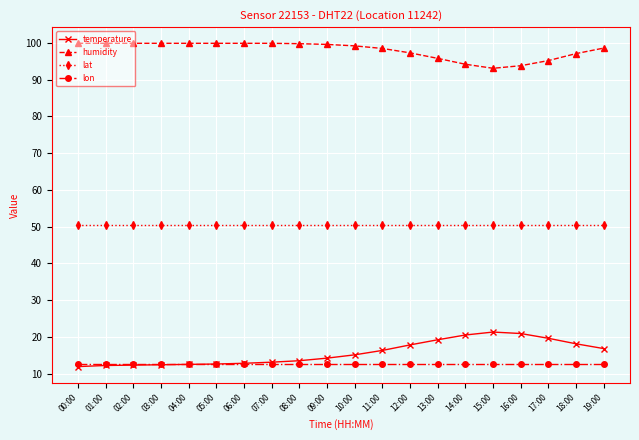

What is the average value of the lat series?

50.5